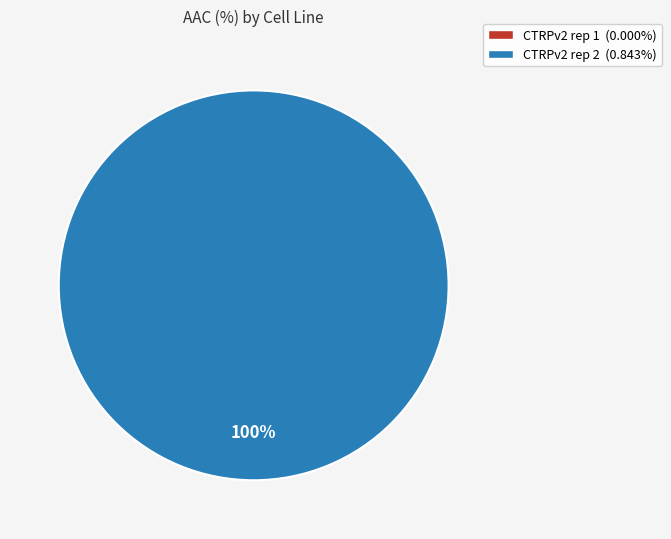

True or false: CTRPv2 rep 2 accounts for 88% of the total.

False